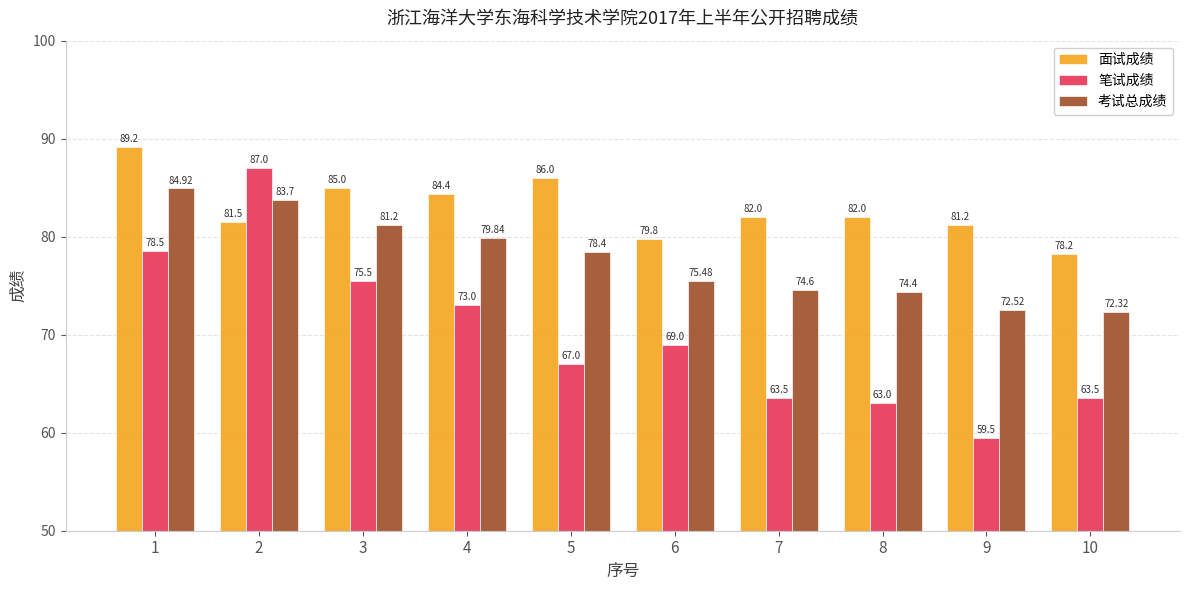

At which label does 考试总成绩 first exceed 78?

1